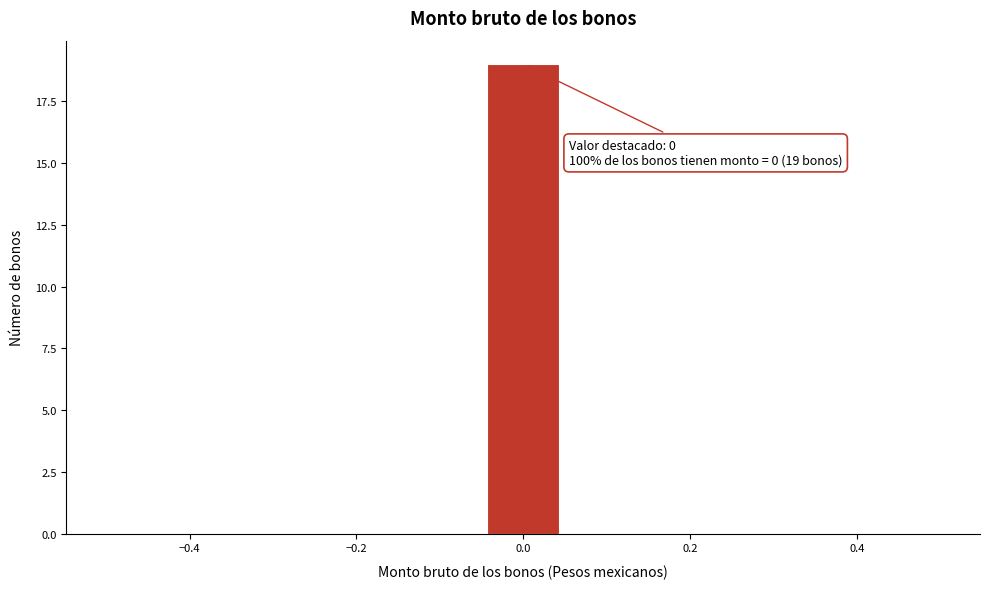

Over which range of the x-axis is the bar tallest?

-0.04 to 0.04